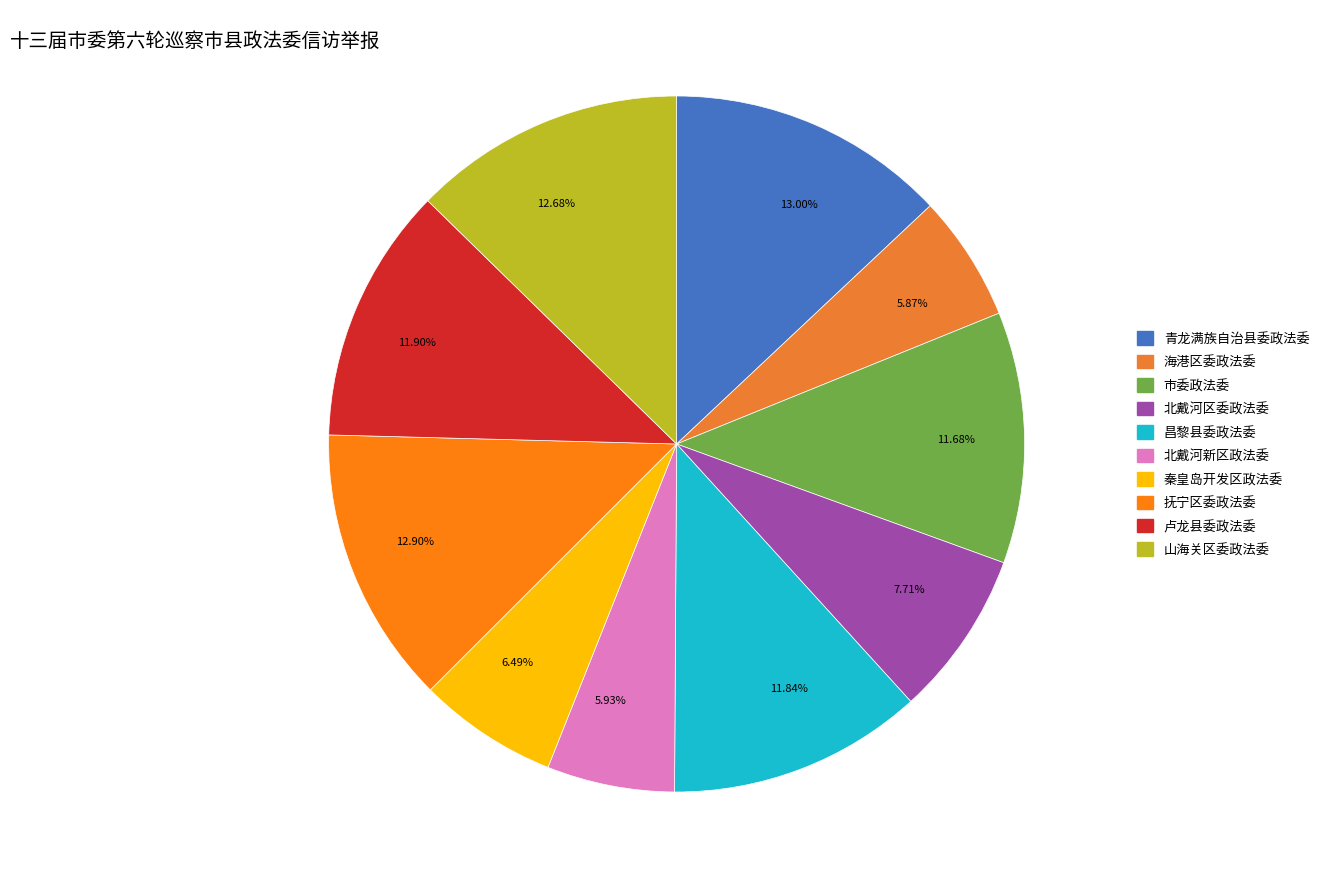

How many slices are in this pie chart?

10